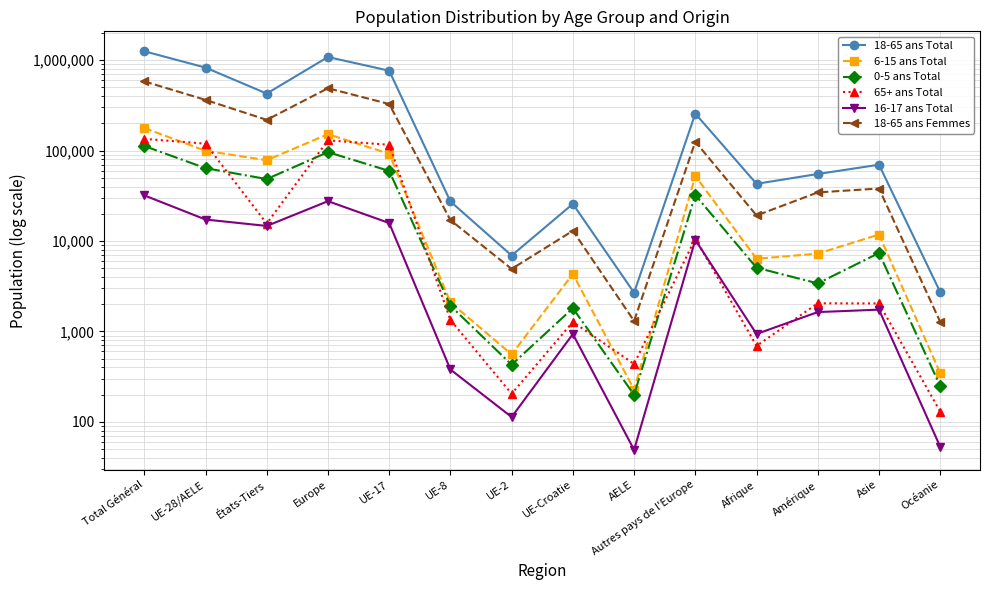

What is the difference between the maximum and minimum values in the 6-15 ans Total series?

177100